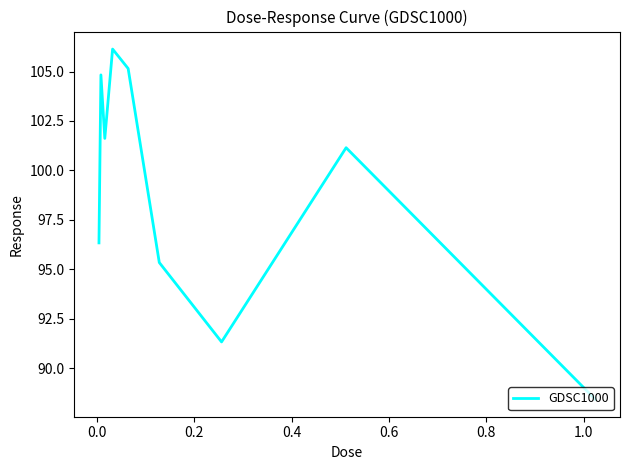

What is the maximum value shown in the chart?

106.1